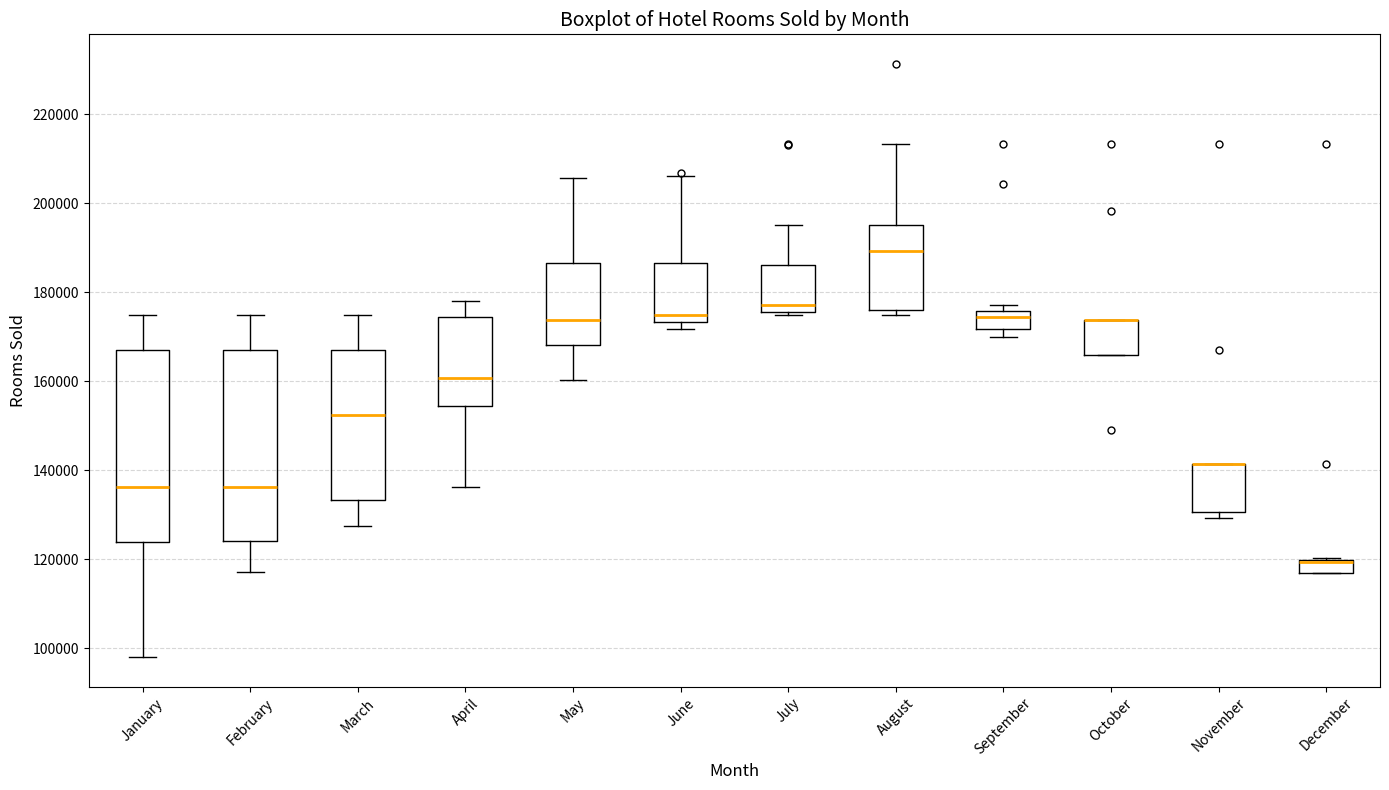

Where does the upper whisker of the box for February end on the y-axis? The values are not printed on the chart, so give them approximately, as read against the axis.

174000